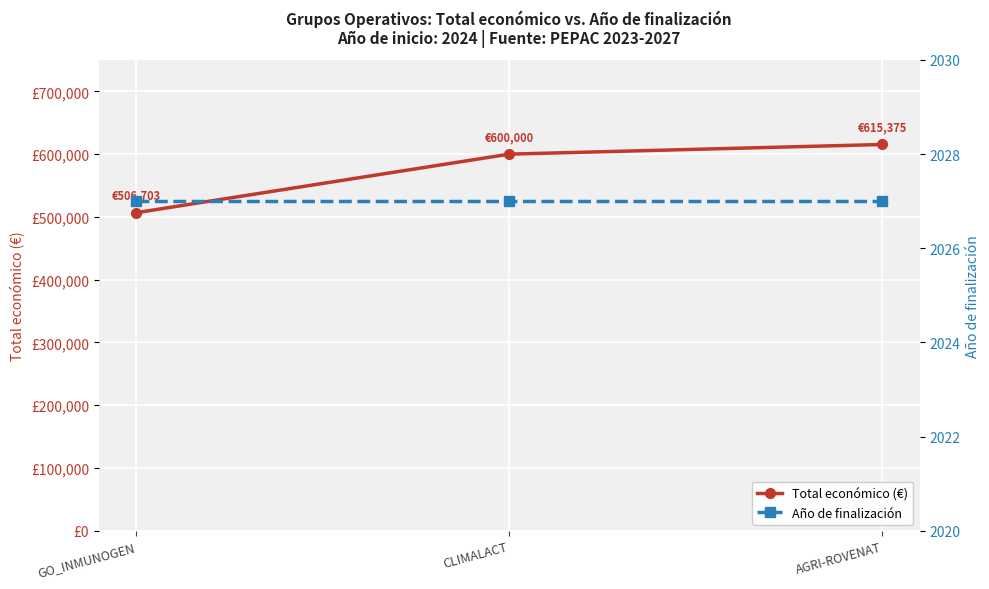

The Año de finalización series shows 2651 at CLIMALACT. True or false?

False